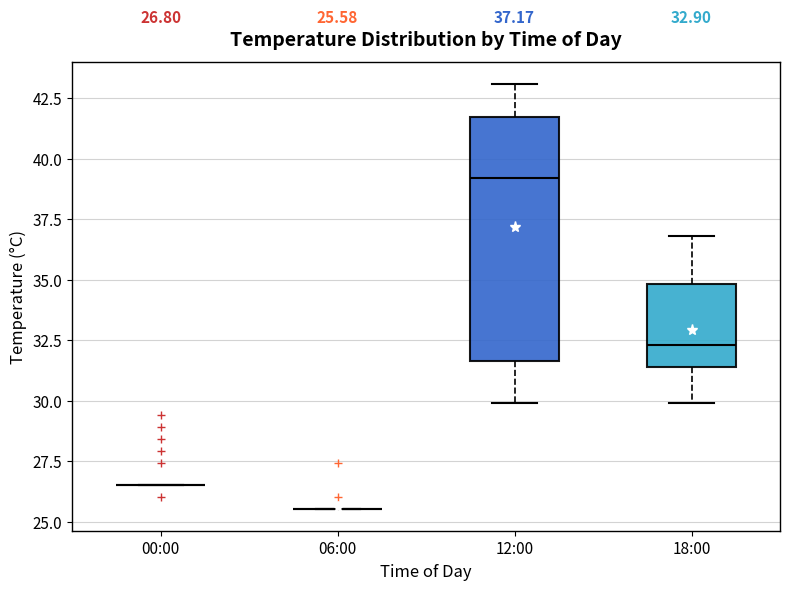

Comparing the boxes themselves (not the whiskers), which one is the tallest?

12:00